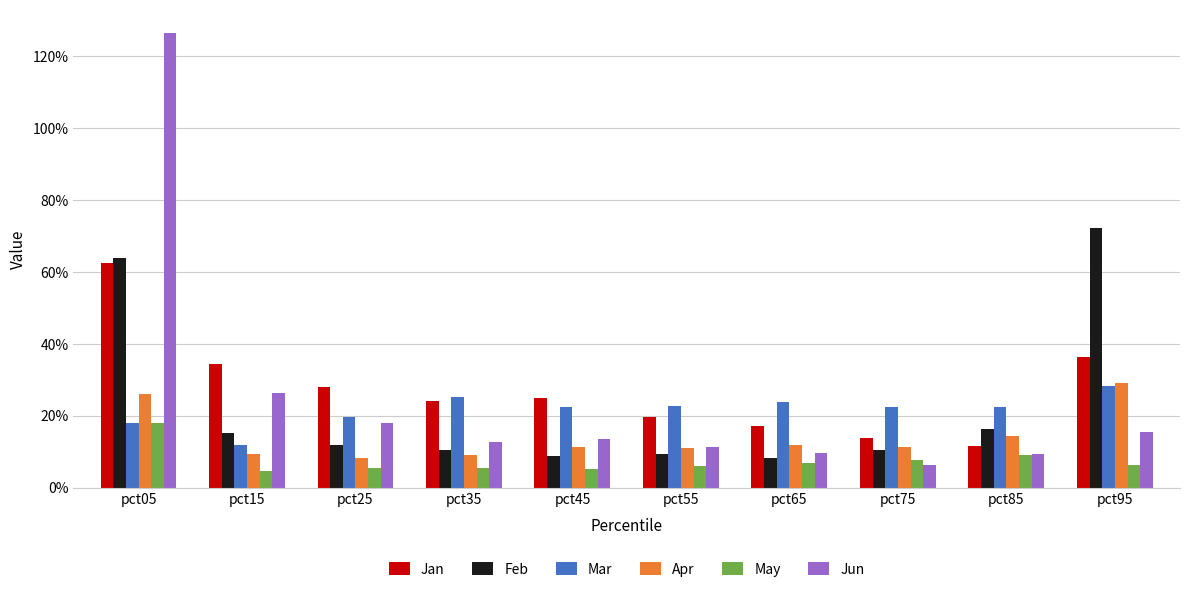

What is the value of the Apr bar at the 8th from the left?

0.1